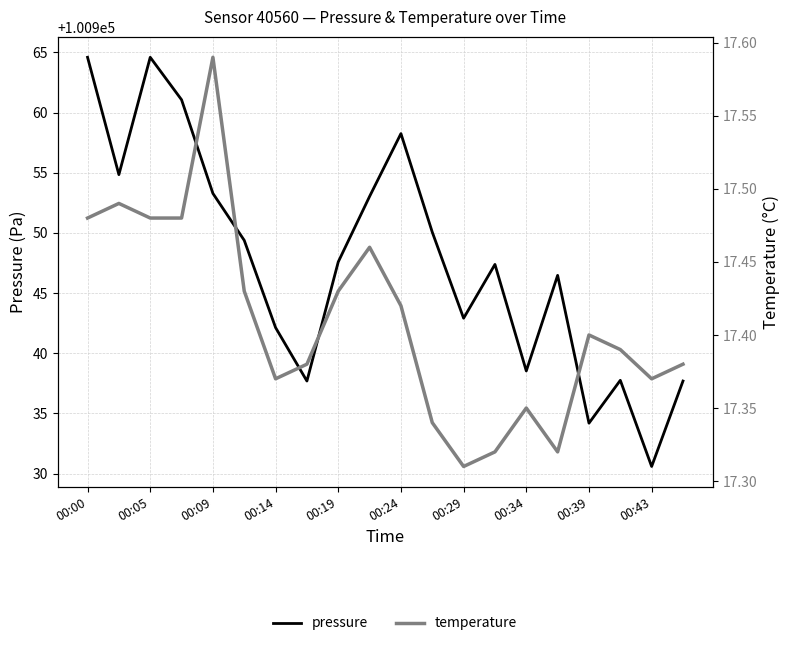

At how many categories does at least one series exceed 91299?

20